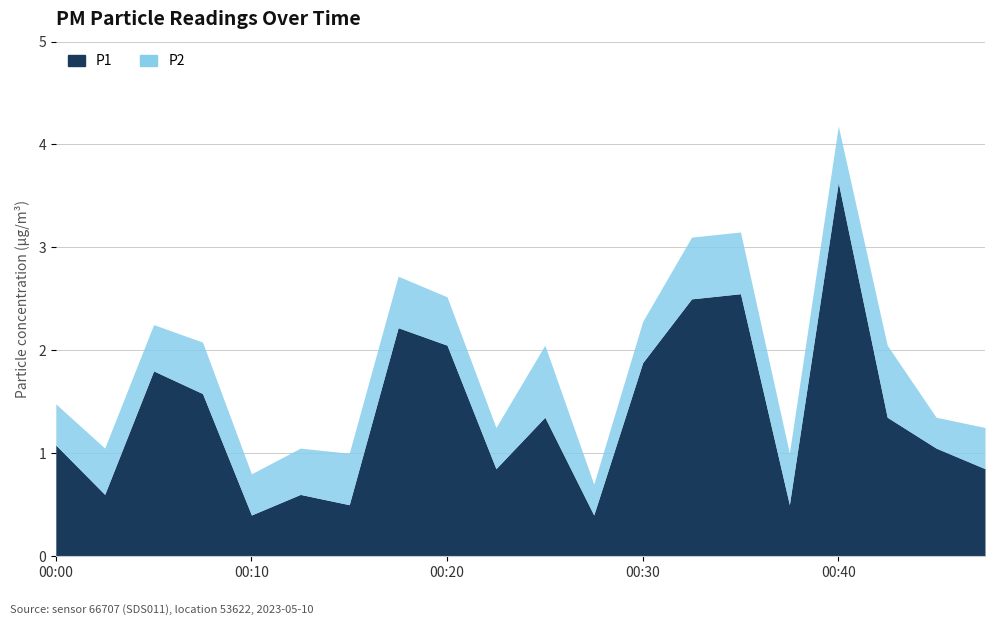

What is the sum of all P1 values?

27.7